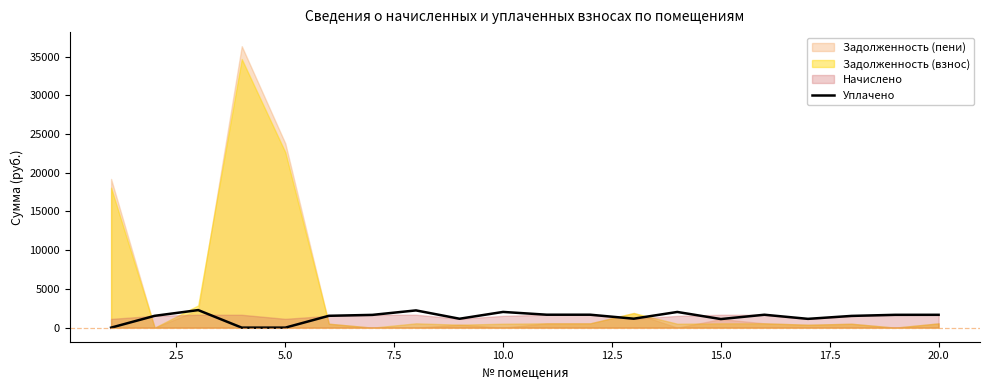

What is the sum of all values?

27643.9